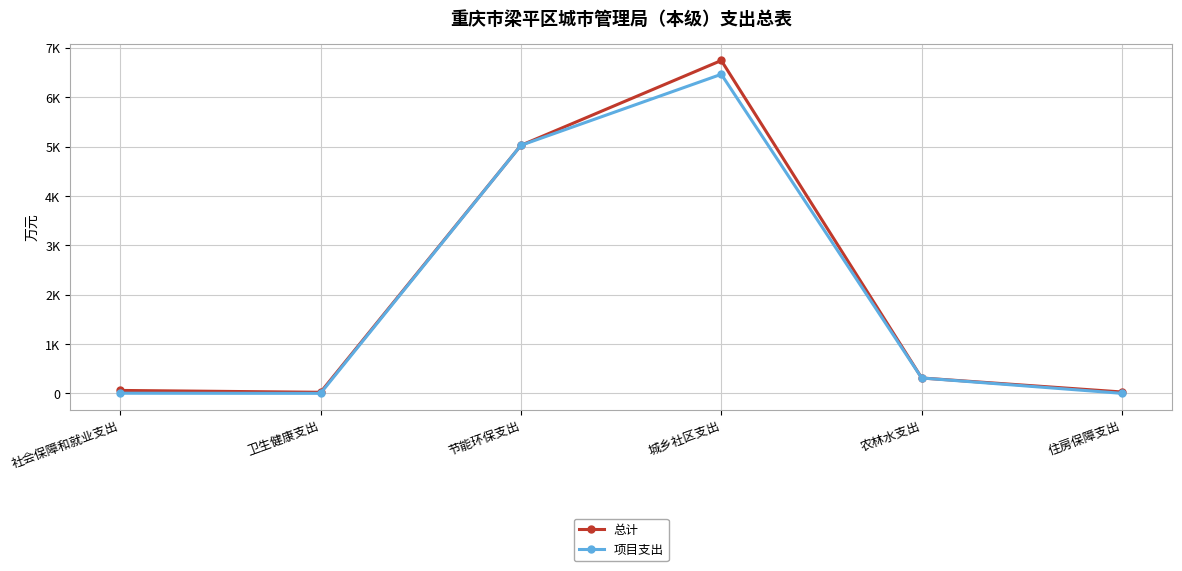

Is this an area chart (filled region under the line)?

No